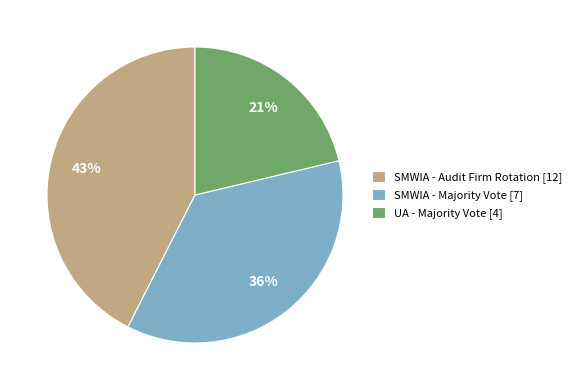

Is the sum of UA - Majority Vote [4] and SMWIA - Majority Vote [7] greater than half?

Yes